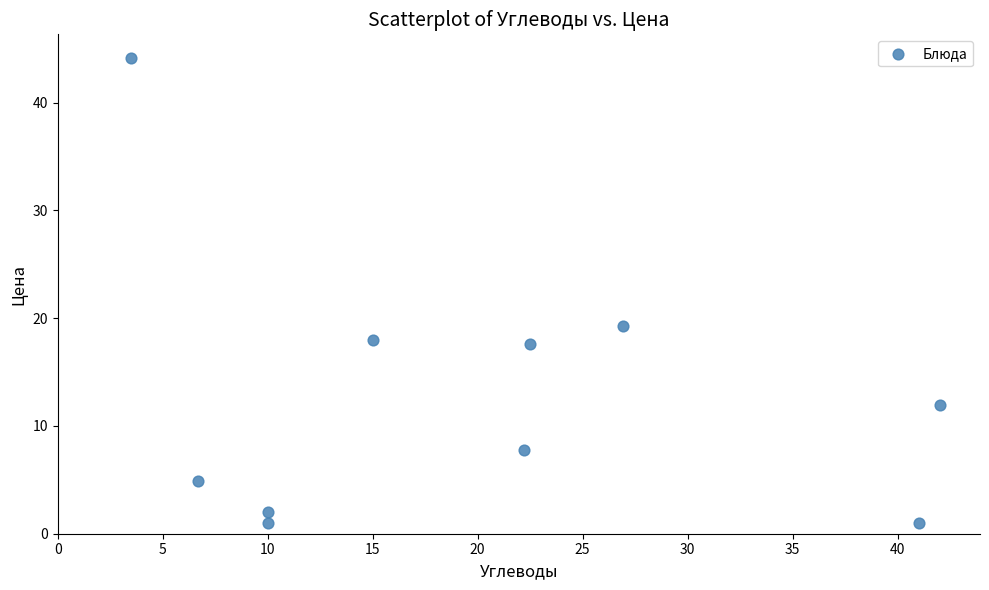

What is the average Y value?

12.8